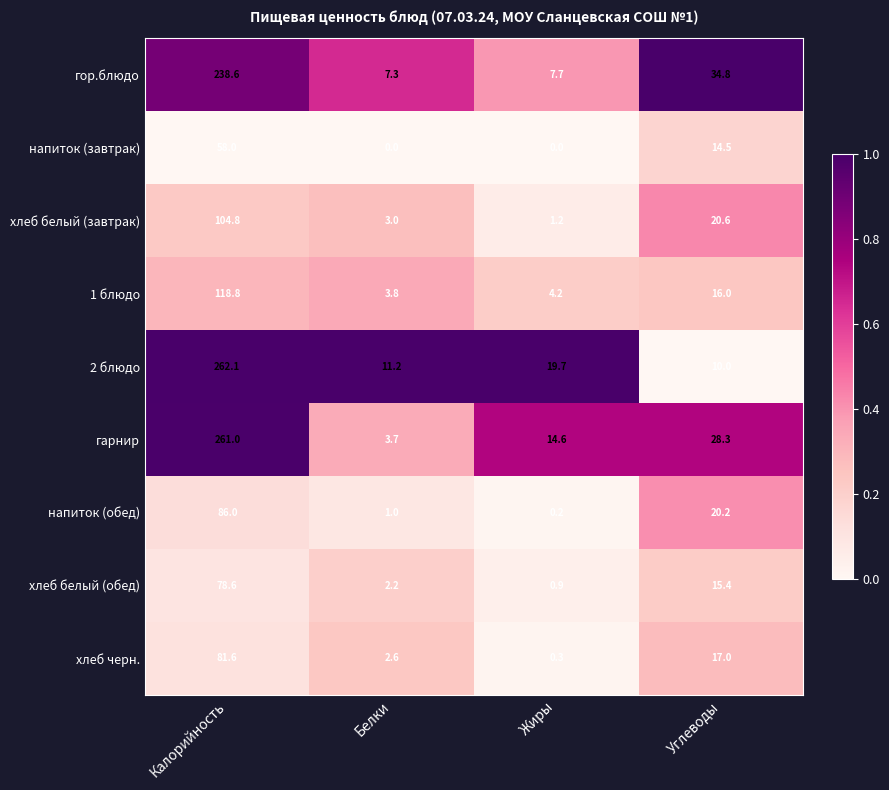

What is the maximum value for гор.блюдо?

238.6